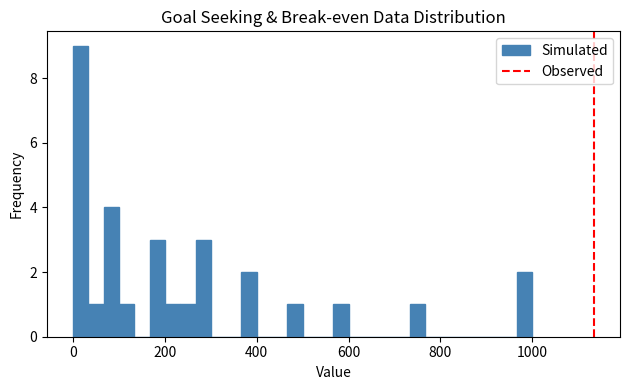

Read against the x-axis, roughly where is the centre of the tallest bar?

20